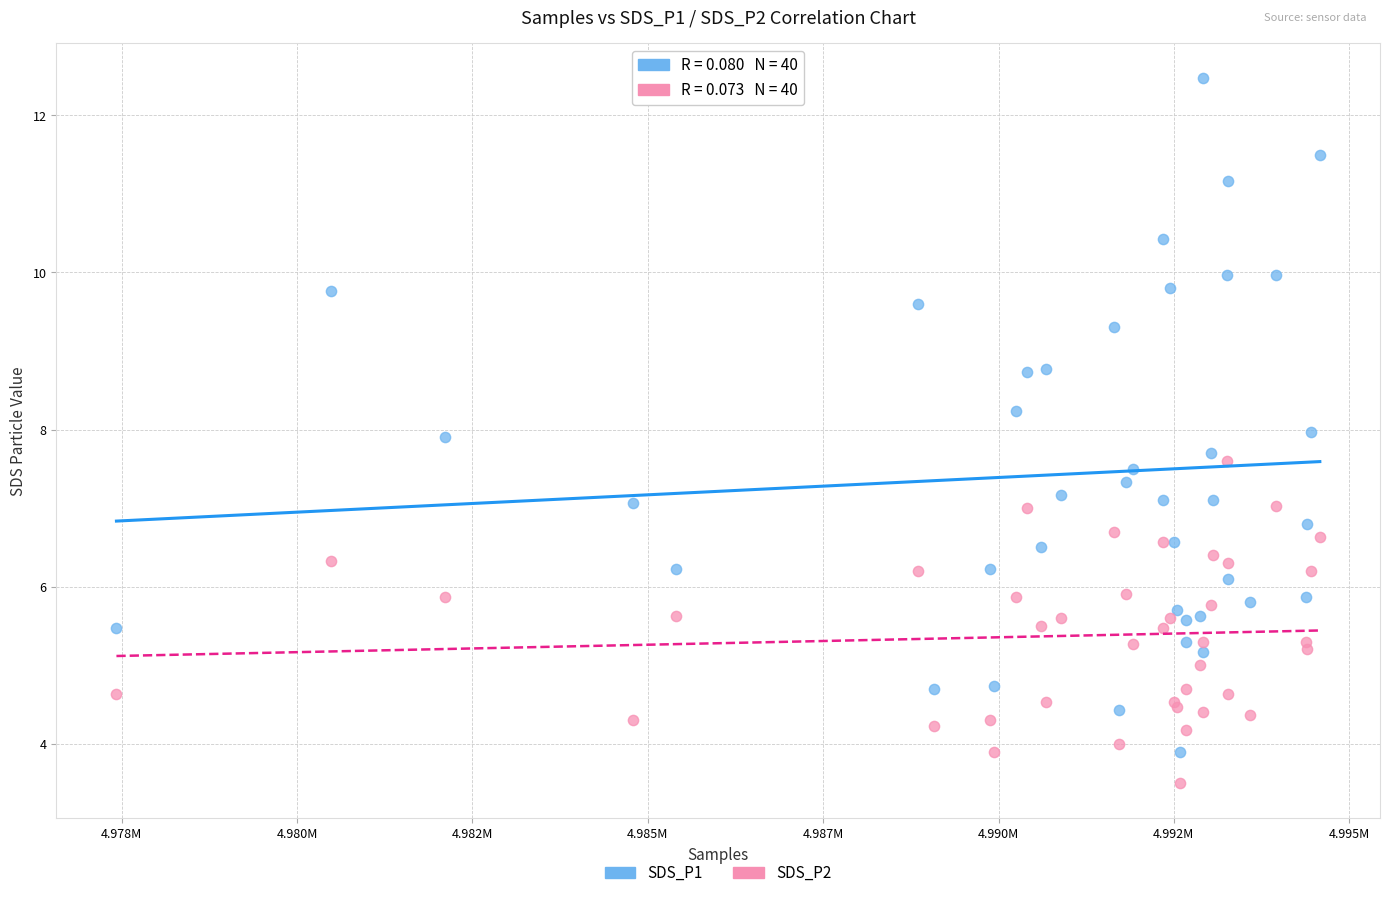

Which series reaches the maximum Y coordinate?

SDS_P1